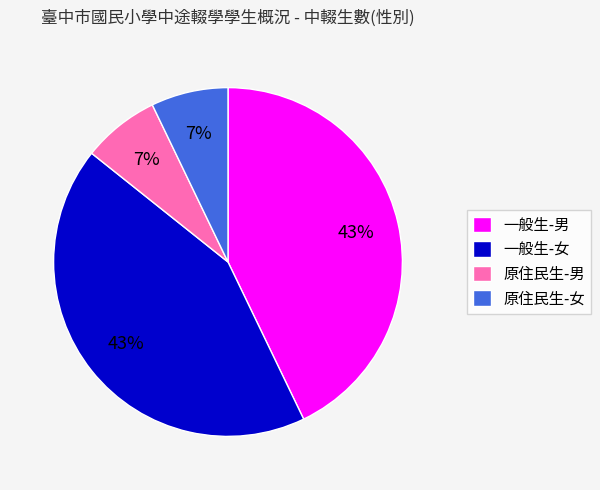

To the nearest percent, what is the average slice percentage?

25%